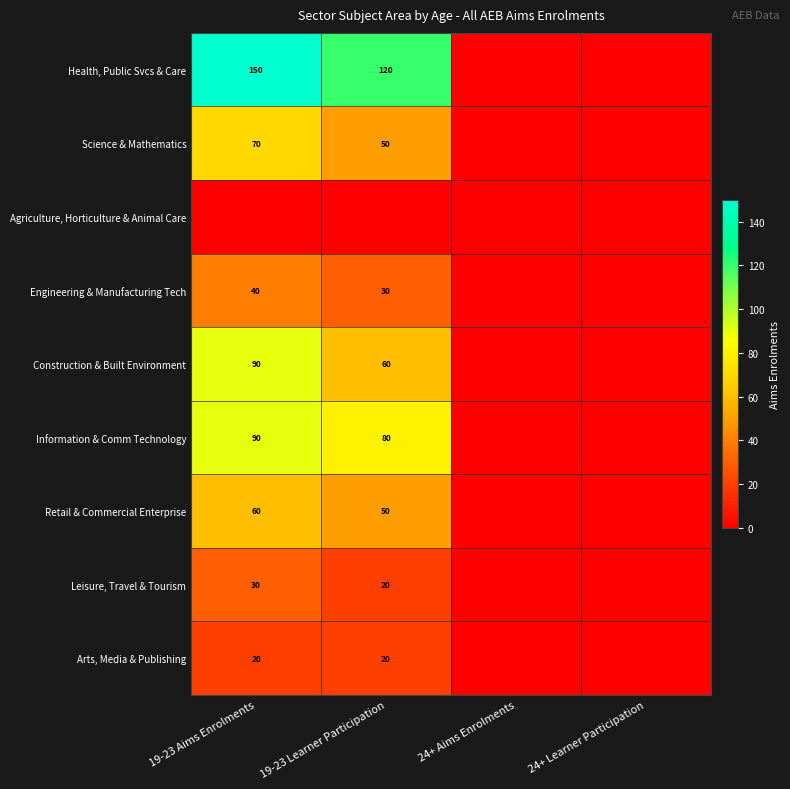

The Retail & Commercial Enterprise series shows 50 at 19-23 Learner Participation. True or false?

True